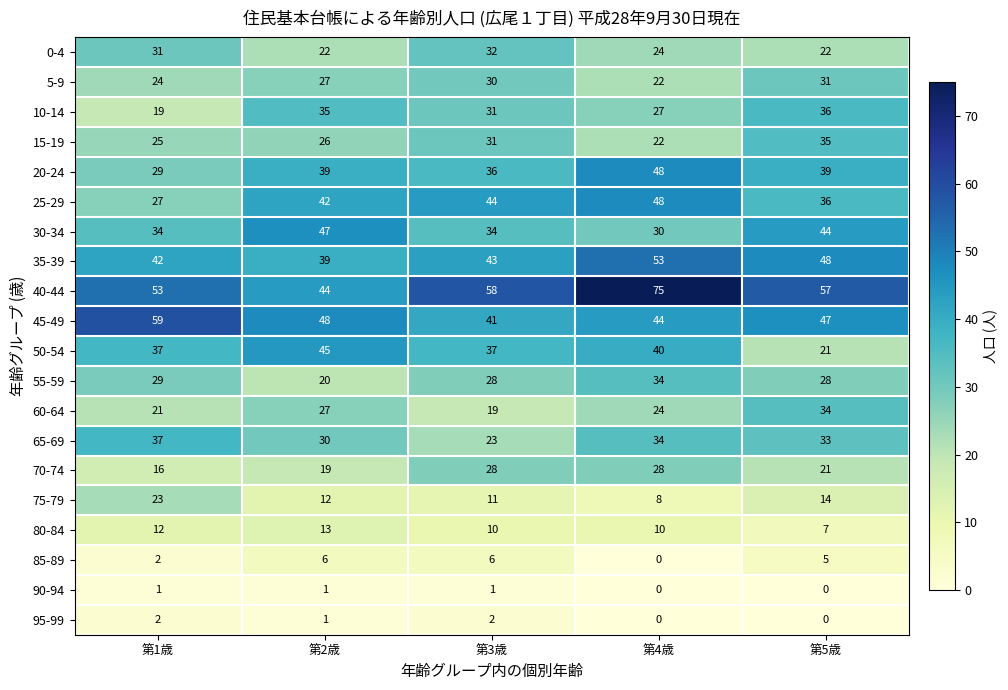

Which series has the largest total across all categories?

40-44